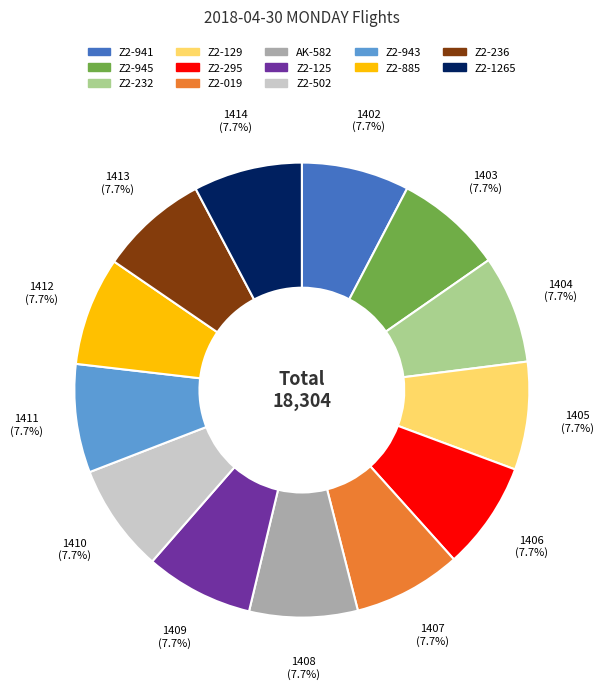

What percentage is the Z2-019 slice, to the nearest percent?

8%